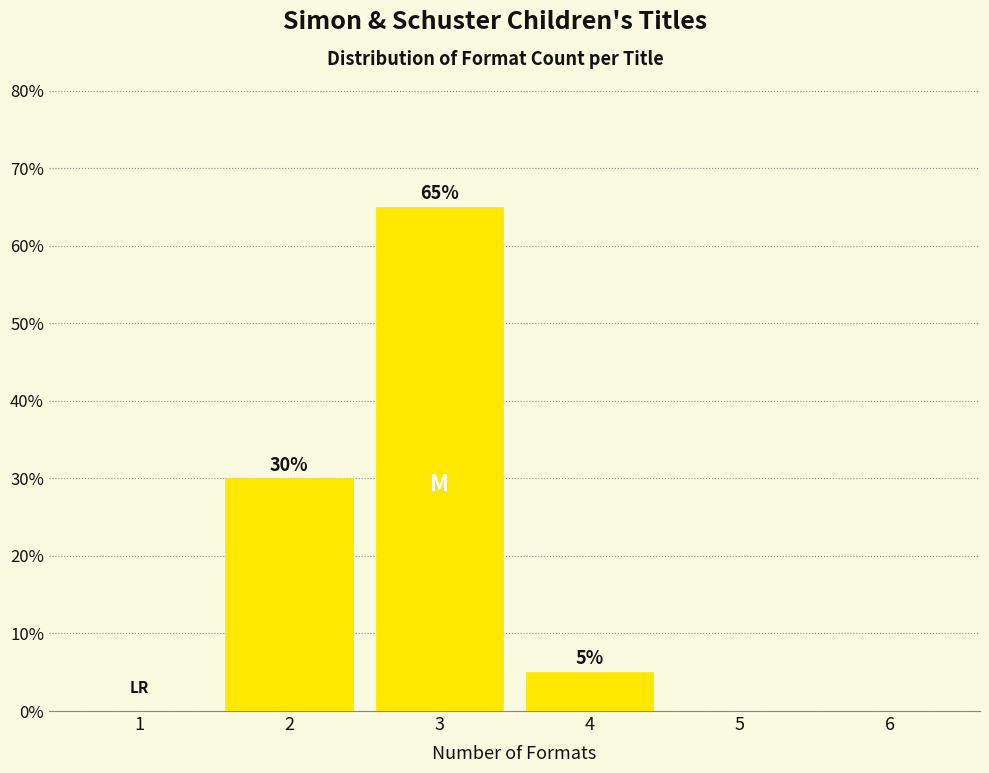

Reading left to right, transcribe all the data shown in this chart.

1=0	2=30	3=65	4=5	5=0	6=0